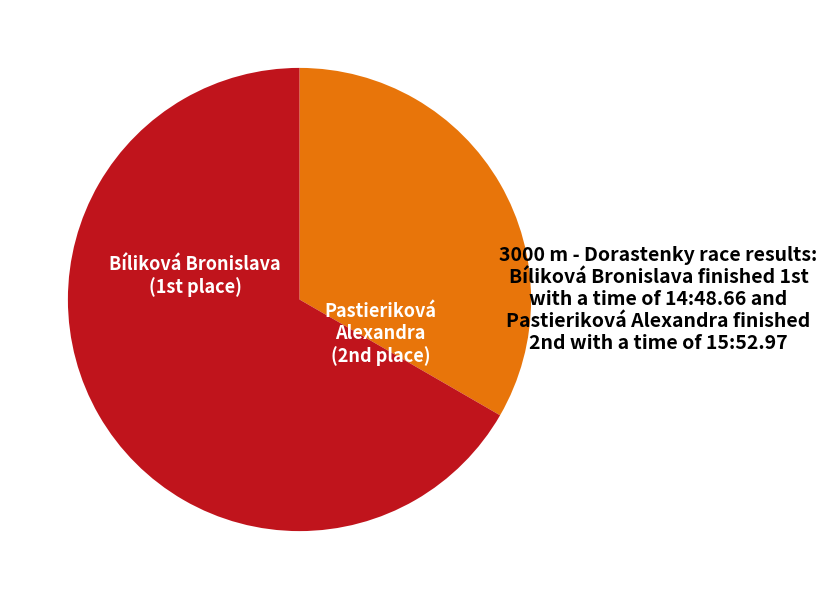

The Pastieriková Alexandra slice represents 57% of the pie. True or false?

False